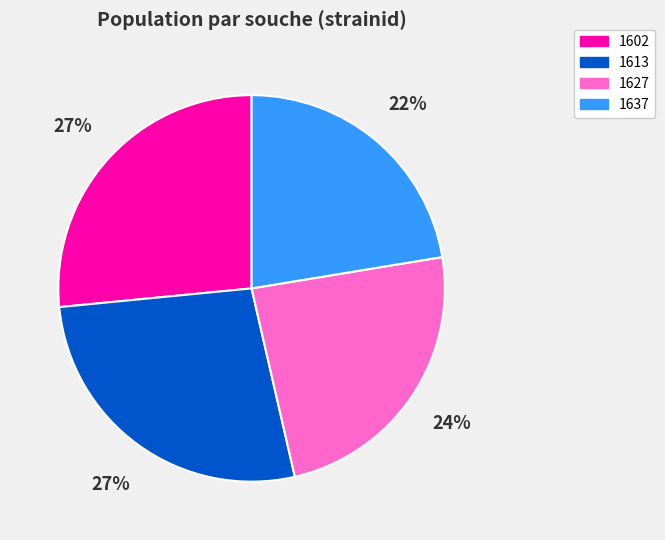

What percentage is the 1613 slice, to the nearest percent?

27%